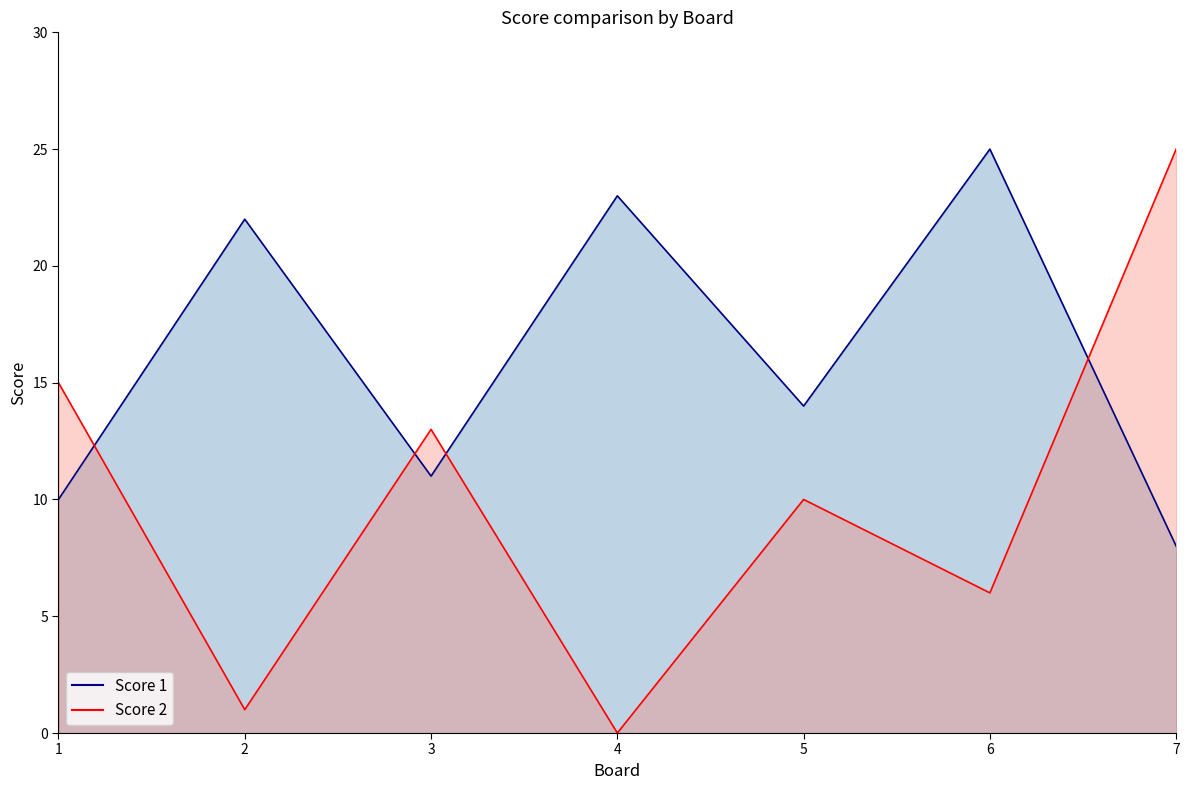

Reading left to right, list all the values displayed in this chart.

Score 1: 10	22	11	23	14	25	8
Score 2: 15	1	13	0	10	6	25